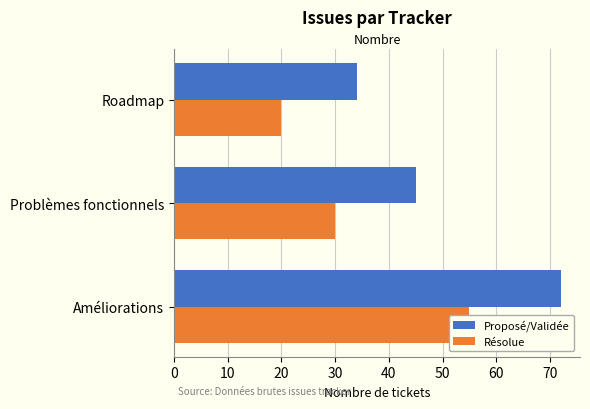

How many Proposé/Validée values are between 34 and 72?

3